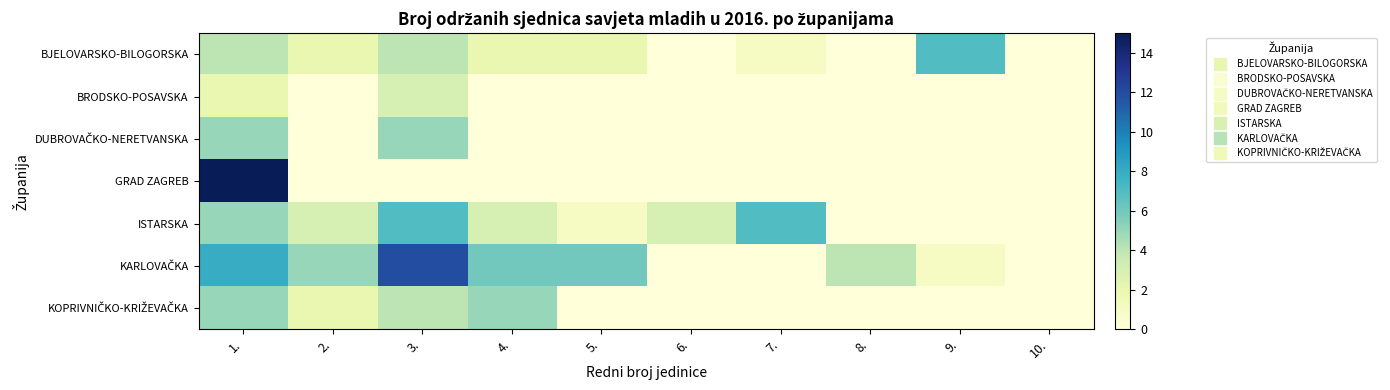

Between 8. and 10., which is larger?

8.